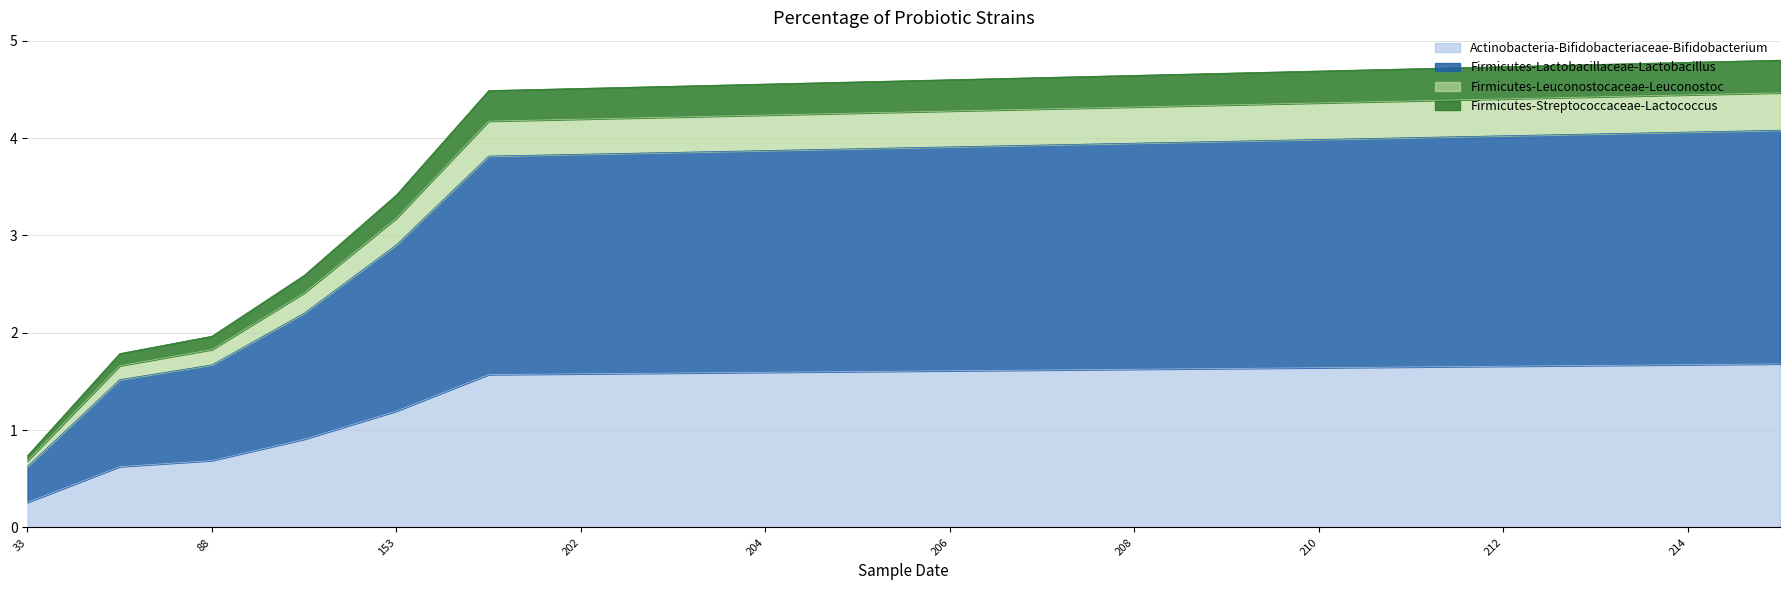

How many data points are above 1?

16